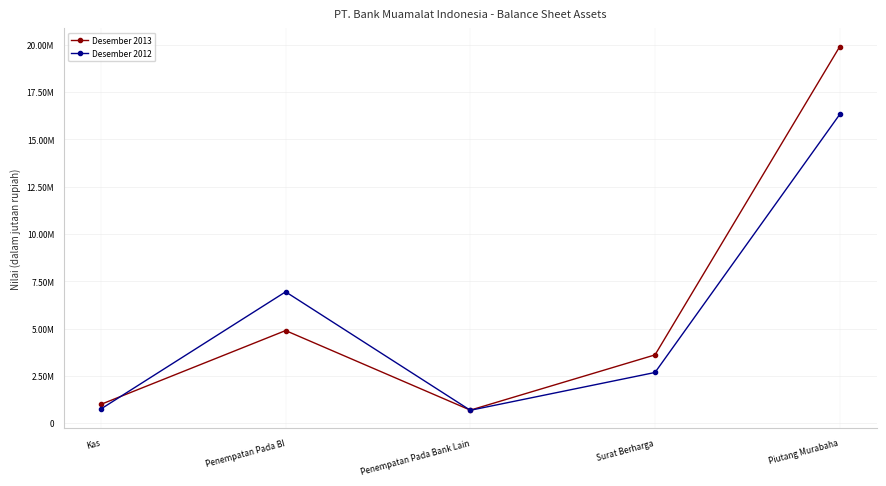

Does the chart have visible grid lines?

Yes